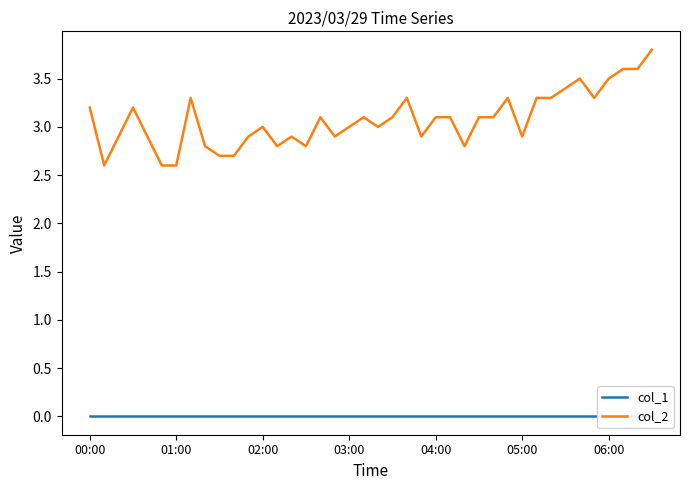

What is the lowest value of the col_2 series?

2.6